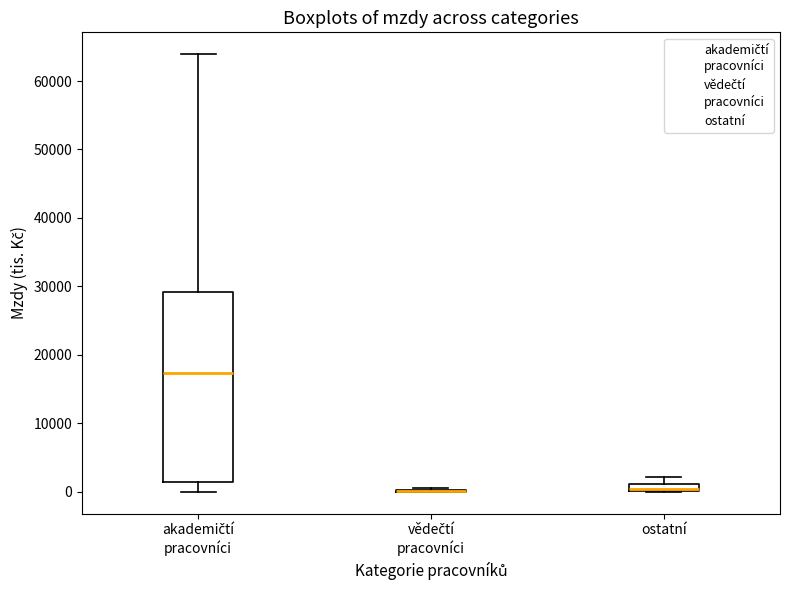

Where is the lower edge of the box for ostatní on the y-axis? The values are not printed on the chart, so give them approximately, as read against the axis.

0